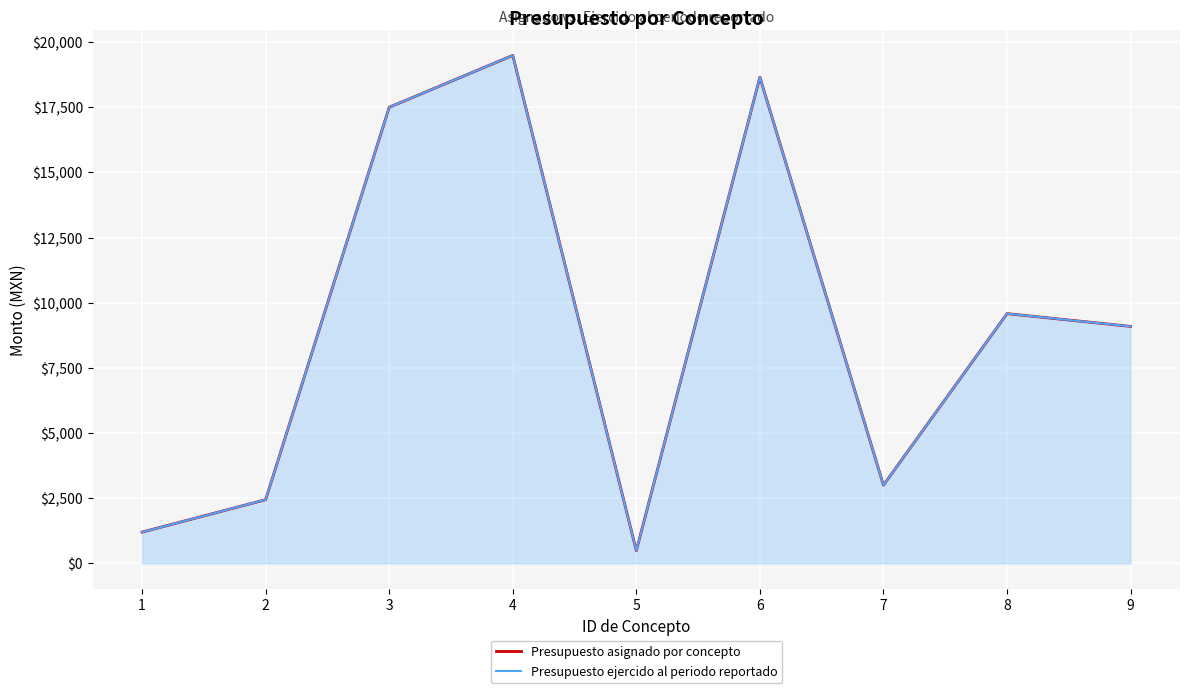

What is the total value across all series at 7?

6000.0